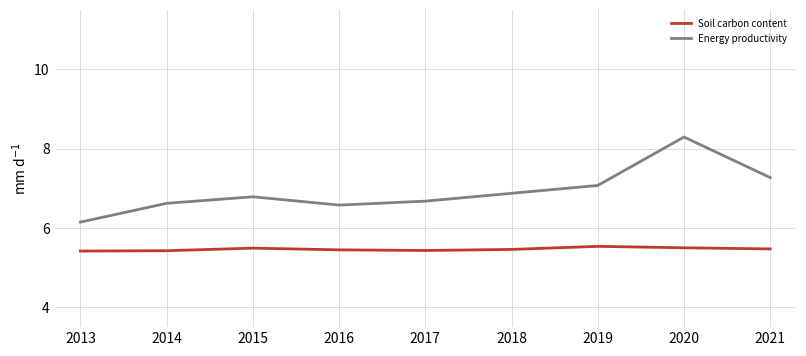

The value of Energy productivity at 2016 is 4.4. True or false?

False